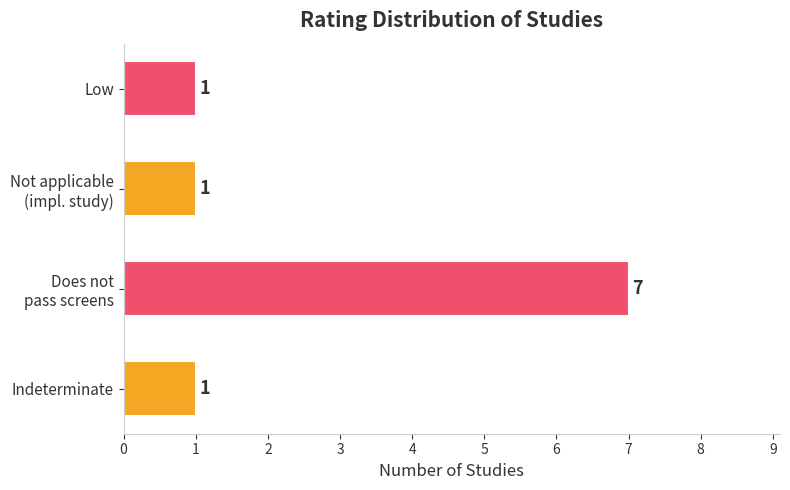

How many bars are there in total?

4